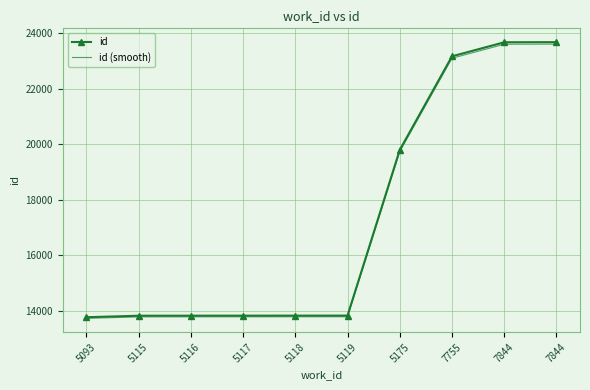

What are all the series names shown in the legend?

id, id (smooth)